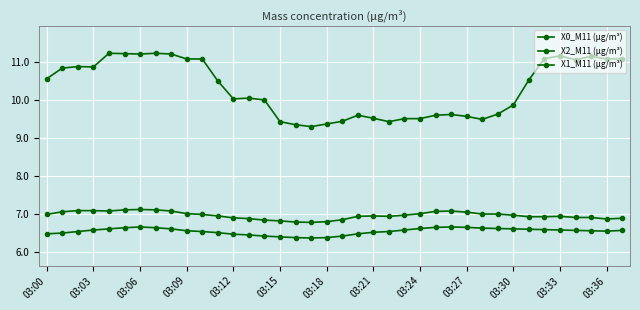

How many lines are shown in the chart?

3